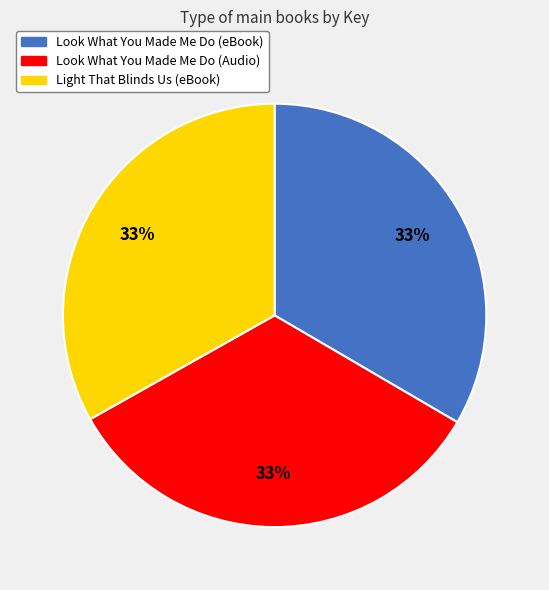

True or false: Look What You Made Me Do (Audio) accounts for 33% of the total.

True